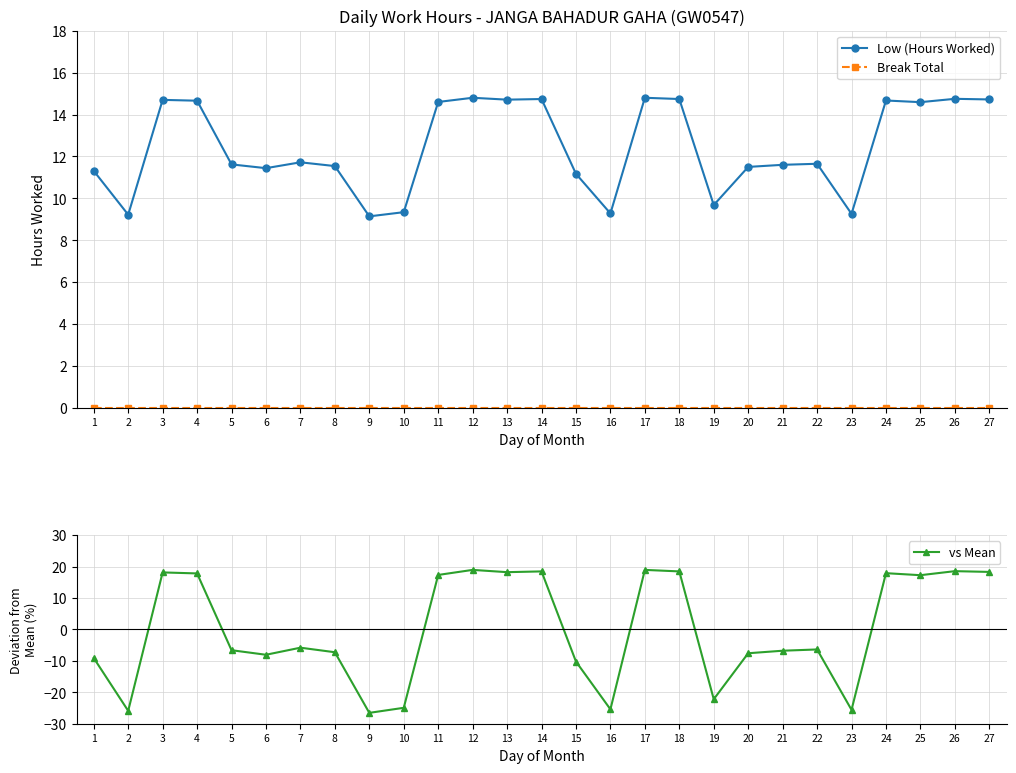

How many data points does each series have?

27